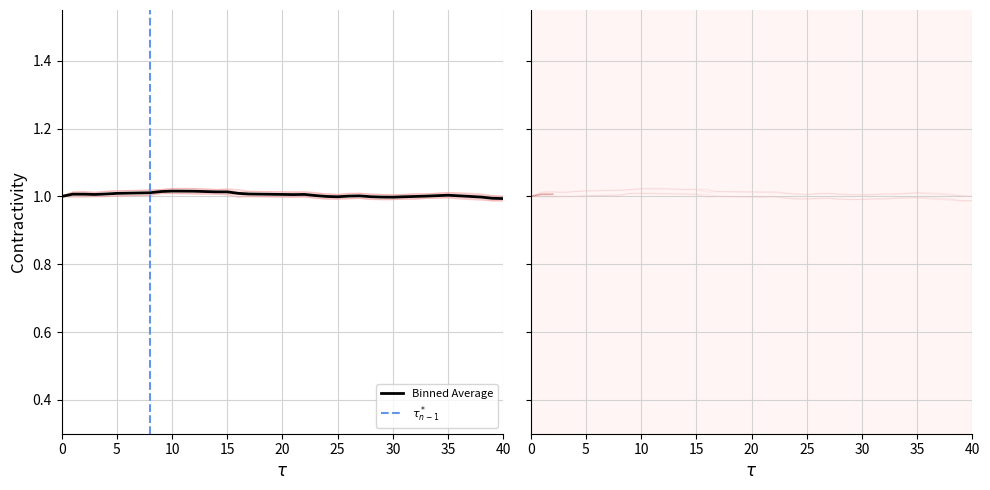

Reading right to left, extract all data points from this chart.

open: 1.0	1.0	1.0	1.0	1.0	1.0	1.0	1.0	1.0	1.0	1.0	1.0	1.0	1.0	1.0	1.0	1.0	1.0	1.0	1.0	1.0	1.0	1.0	1.0	1.0	1.0	1.0	1.0	1.0	1.0	1.0	1.0	1.0	1.0	1.0	1.0	1.0	1.0	1.0	1.0
high: 1.0	1.0	1.0	1.0	1.0	1.0	1.0	1.0	1.0	1.0	1.0	1.0	1.0	1.0	1.0	1.0	1.0	1.0	1.0	1.0	1.0	1.0	1.0	1.0	1.0	1.0	1.0	1.0	1.0	1.0	1.0	1.0	1.0	1.0	1.0	1.0	1.0	1.0	1.0	1.0
low: 1.0	1.0	1.0	1.0	1.0	1.0	1.0	1.0	1.0	1.0	1.0	1.0	1.0	1.0	1.0	1.0	1.0	1.0	1.0	1.0	1.0	1.0	1.0	1.0	1.0	1.0	1.0	1.0	1.0	1.0	1.0	1.0	1.0	1.0	1.0	1.0	1.0	1.0	1.0	1.0
close: 1.0	1.0	1.0	1.0	1.0	1.0	1.0	1.0	1.0	1.0	1.0	1.0	1.0	1.0	1.0	1.0	1.0	1.0	1.0	1.0	1.0	1.0	1.0	1.0	1.0	1.0	1.0	1.0	1.0	1.0	1.0	1.0	1.0	1.0	1.0	1.0	1.0	1.0	1.0	1.0